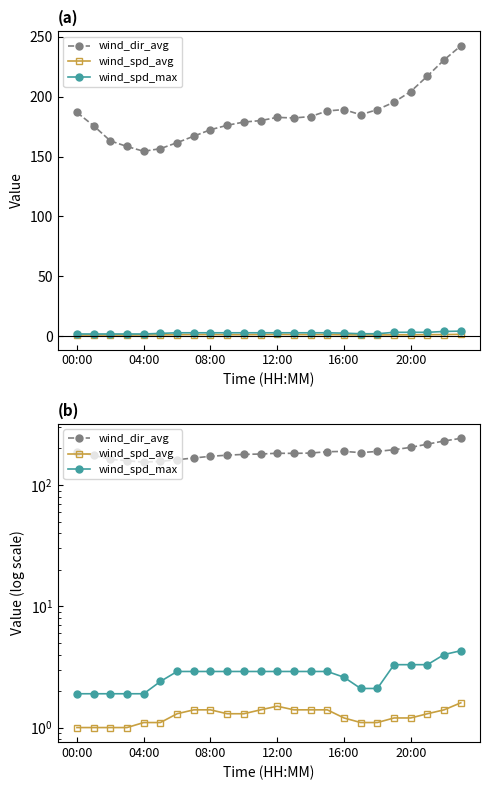

What is the total value across all series at 13?

186.5